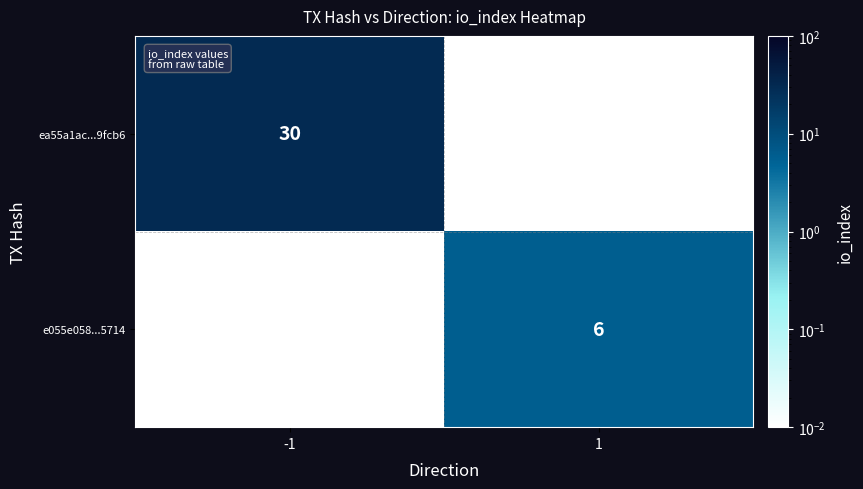

Which category has the highest value in the ea55a1ac...9fcb6 series?

-1